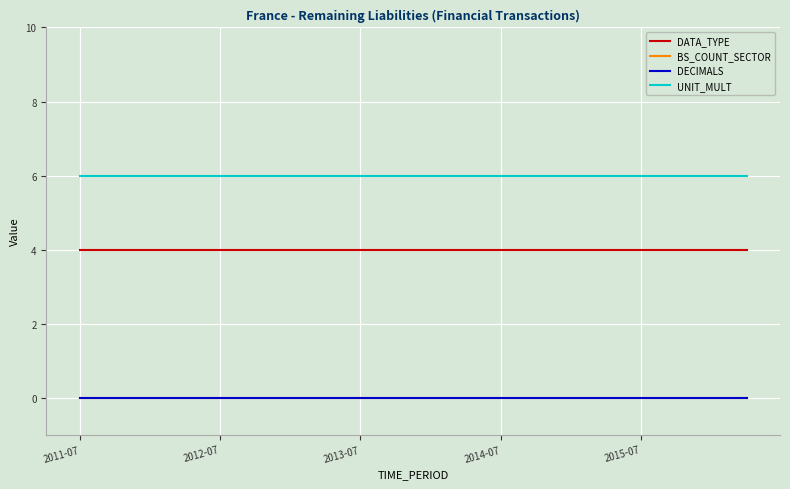

What is the value of the DATA_TYPE point at the 10th from the left?

4